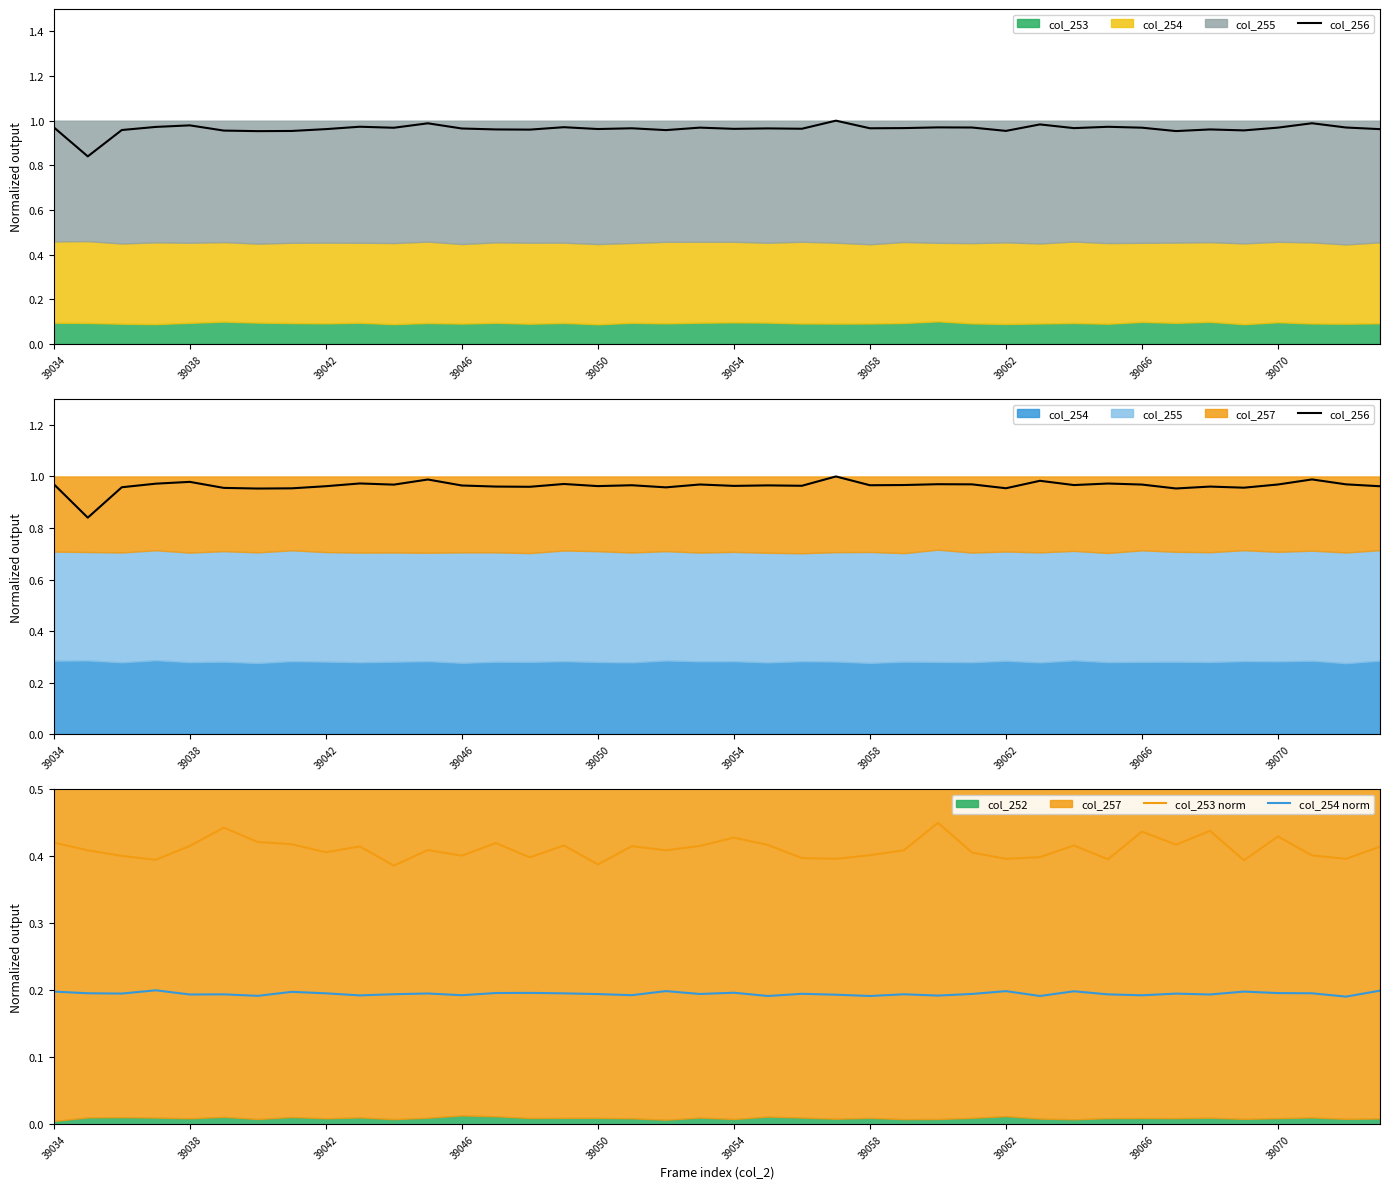

True or false: col_253 norm and col_254 norm intersect in this chart.

False